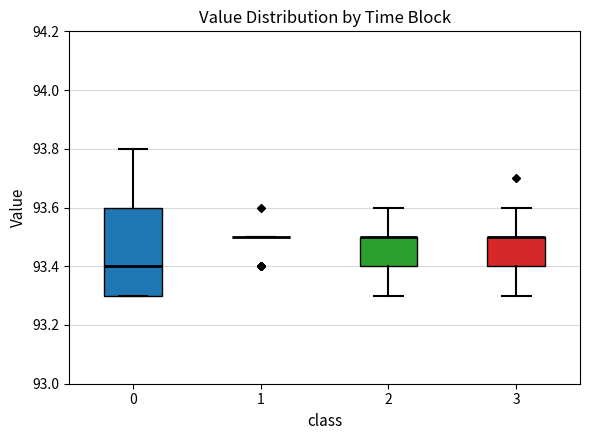

Where does the upper whisker of the box at x = 3 end on the y-axis? The values are not printed on the chart, so give them approximately, as read against the axis.

93.6